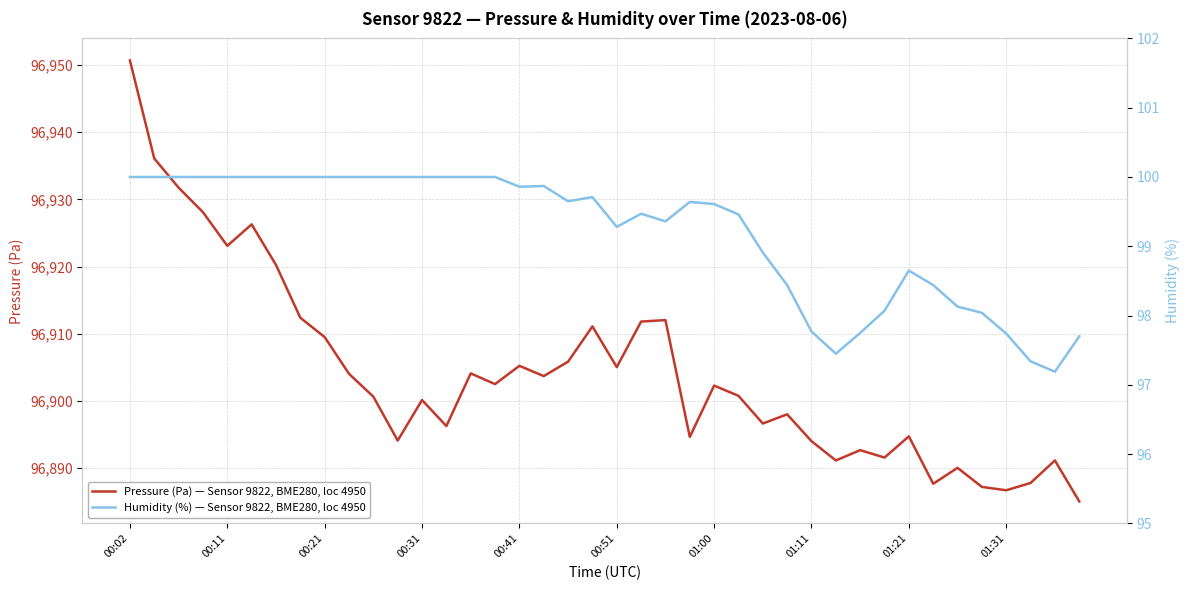

Between 18 and 30, which series saw the biggest shift?

Pressure (Pa) — Sensor 9822, BME280, loc 4950